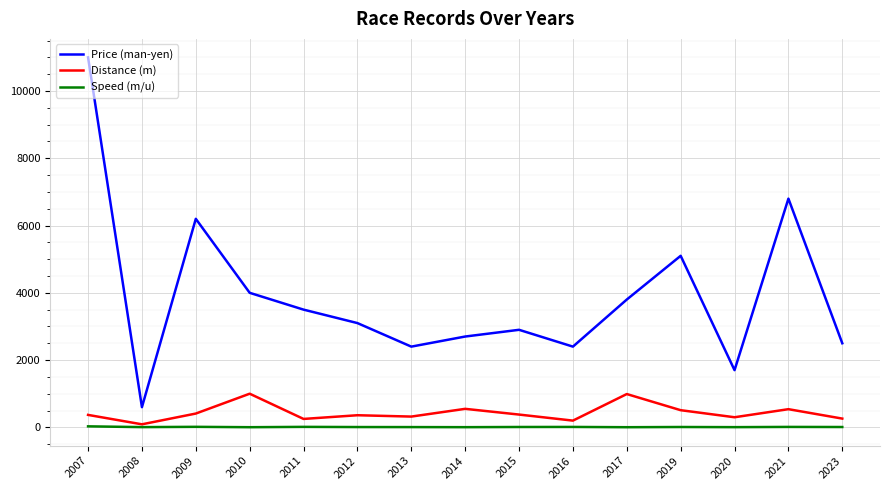

What is the average value of the Price (man-yen) series?

3913.3